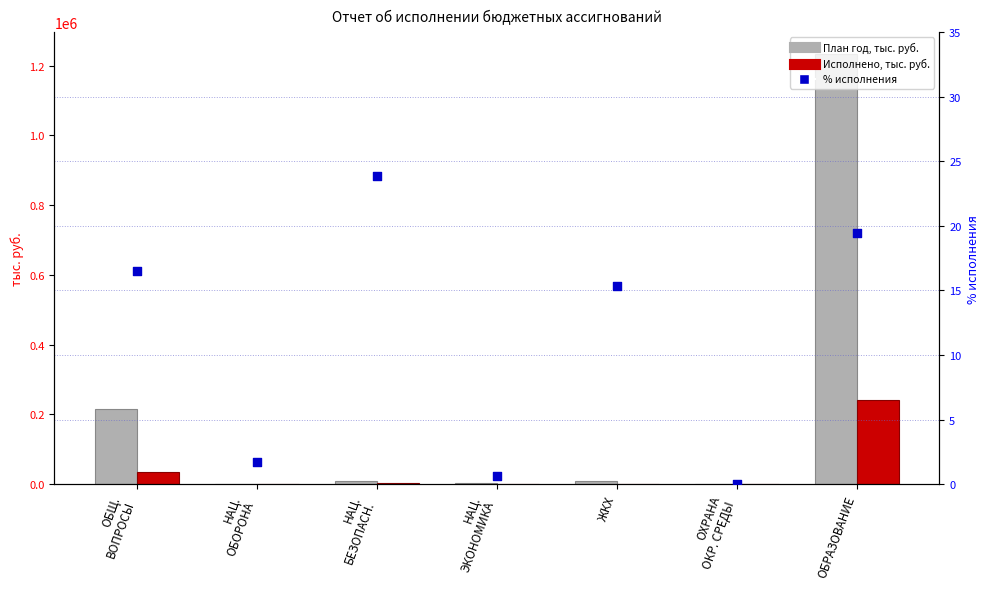

Which series reaches the maximum Y coordinate?

План год, тыс. руб.